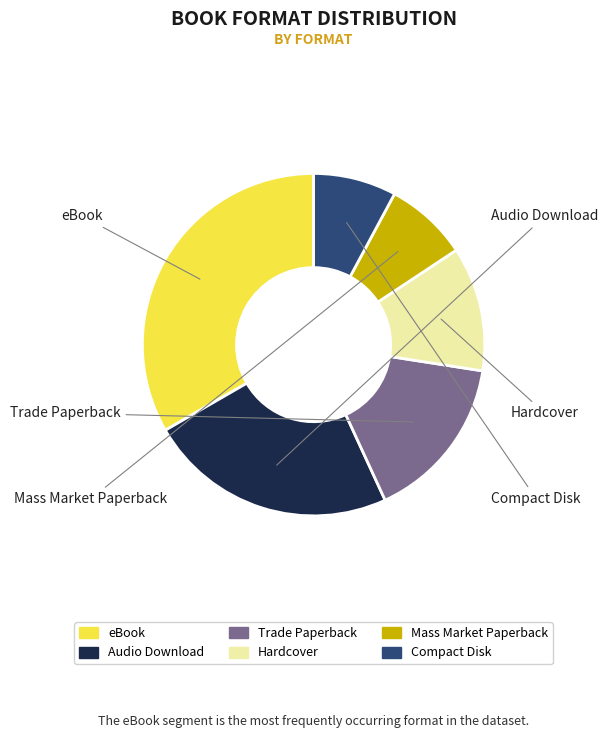

Count the number of slices in the pie.

6